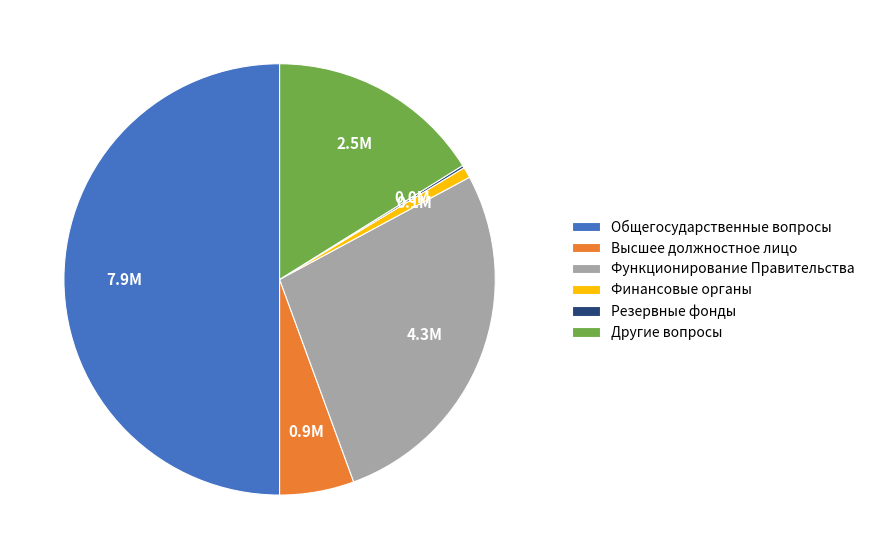

True or false: Функционирование Правительства accounts for 41% of the total.

False